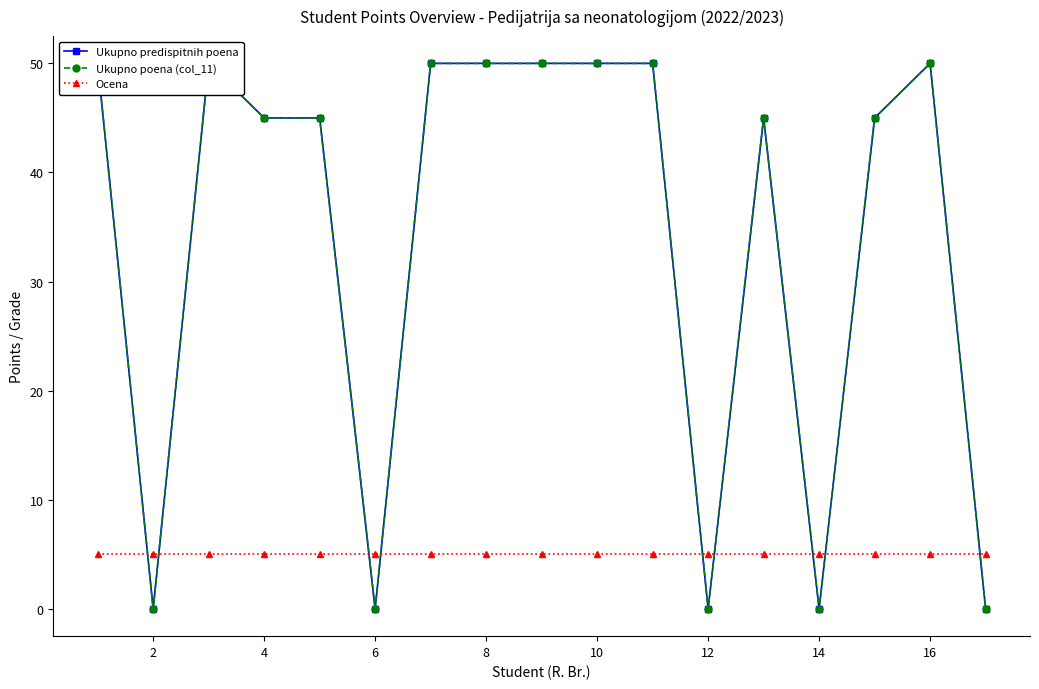

Which label corresponds to the smallest value in the chart?

2